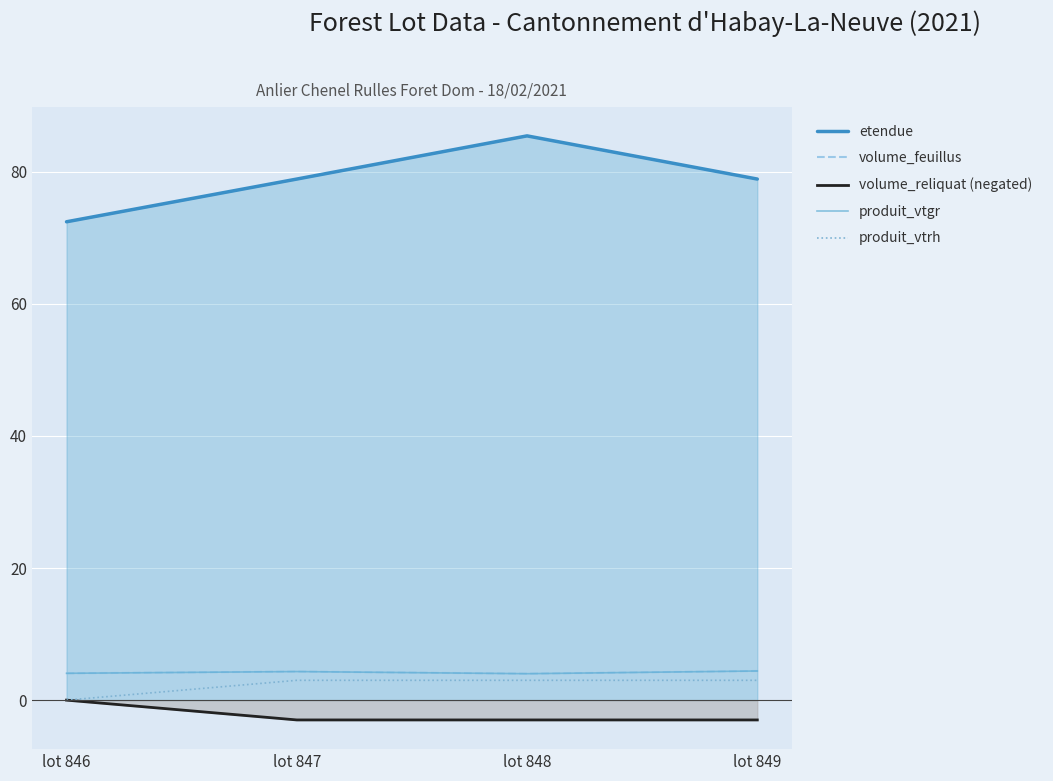

Which has a higher value, lot 849 or lot 846?

lot 849